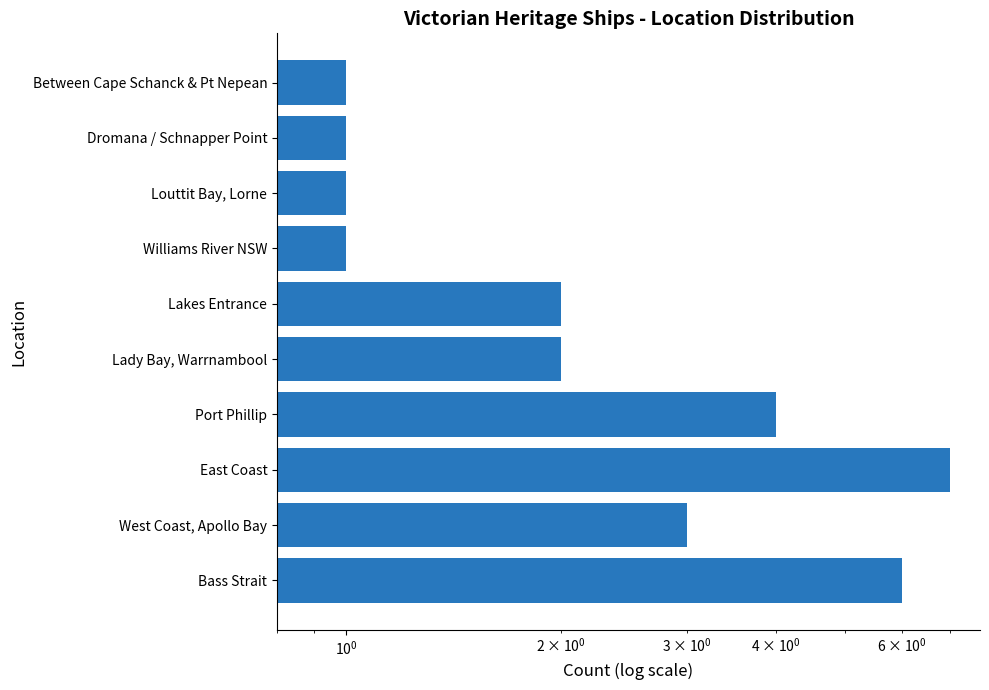

True or false: the data shows 2 at Williams River NSW.

False